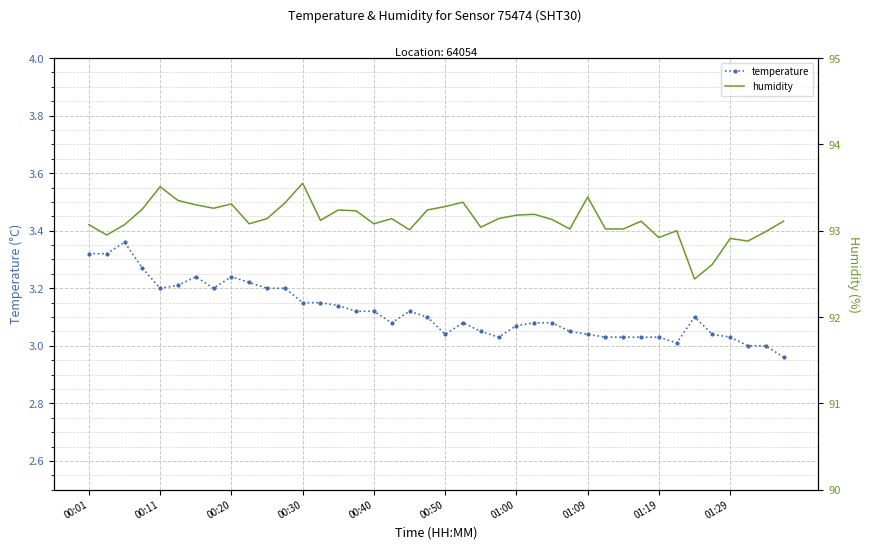

What is the highest value of the temperature series?

3.4